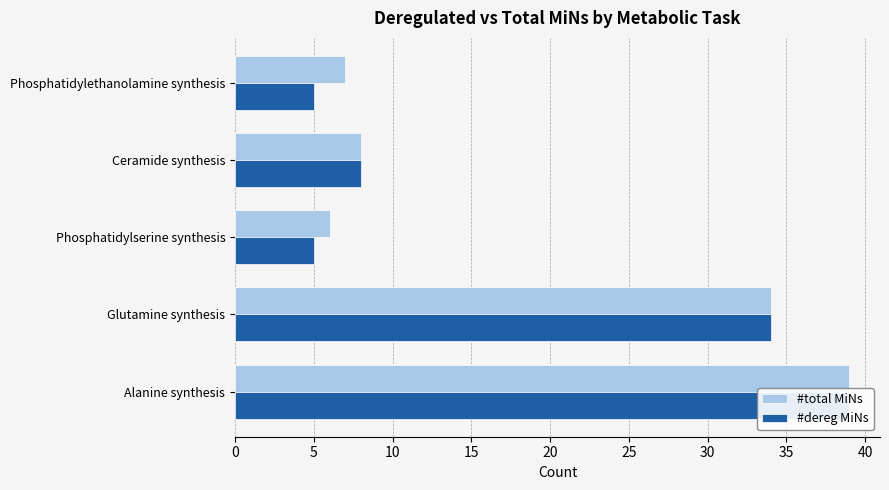

What is the average value of the #total MiNs series?

19